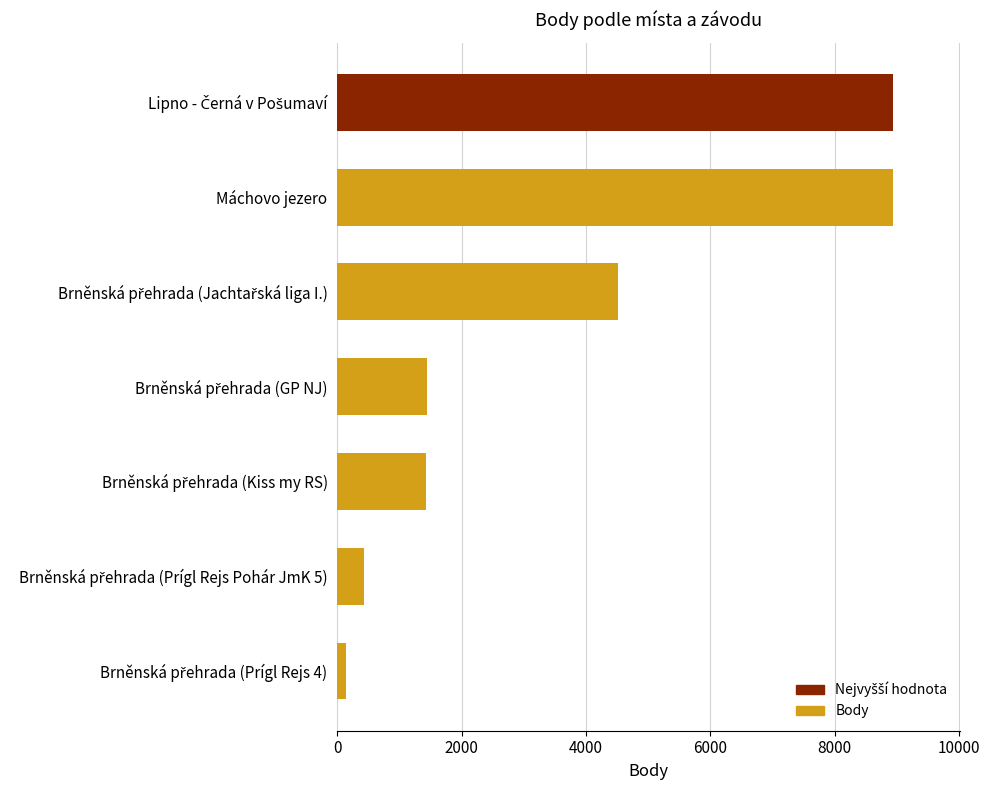

What is the difference between the second highest and minimum values?

8793